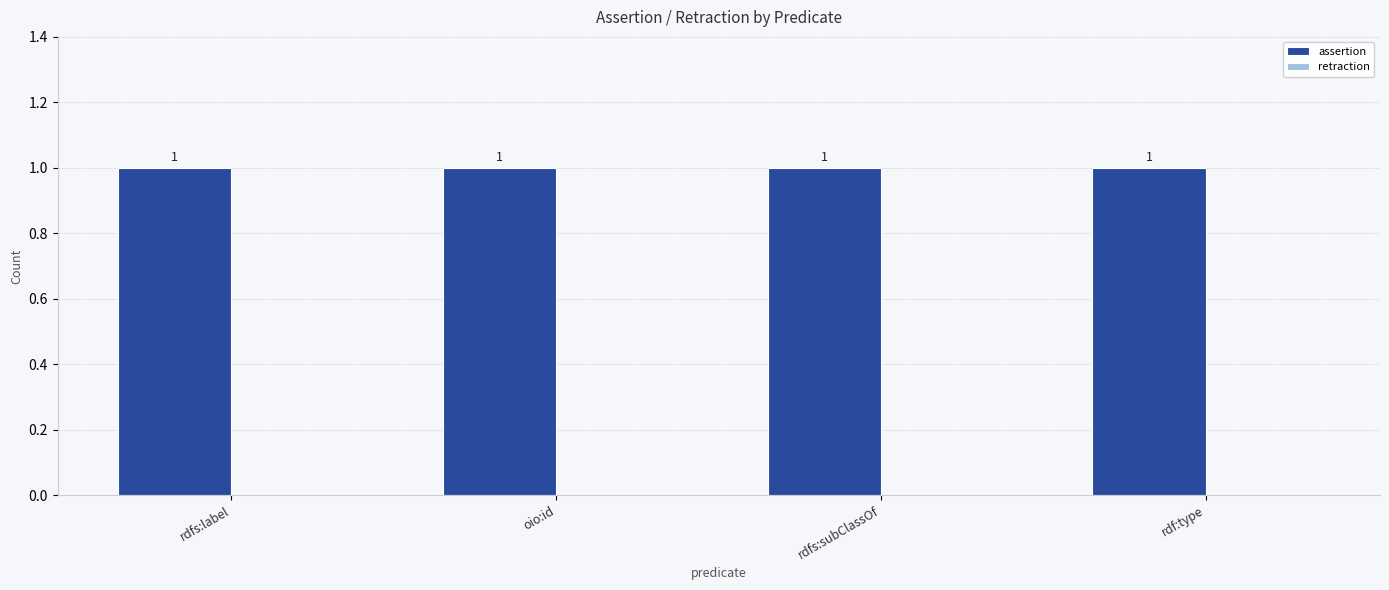

Which series has the largest total across all categories?

assertion